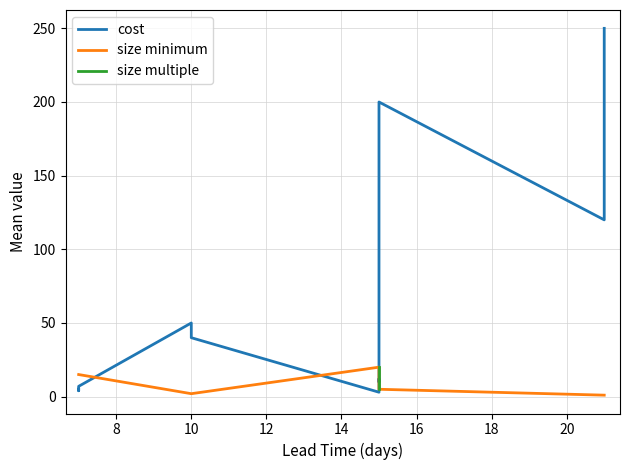

The size multiple series shows 4.5 at 10. True or false?

False